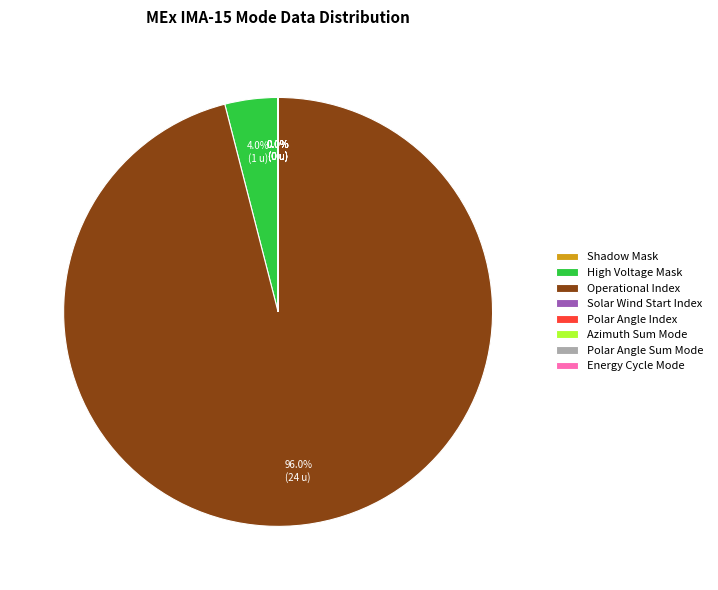

Is the sum of Operational Index and Polar Angle Sum Mode greater than half?

Yes